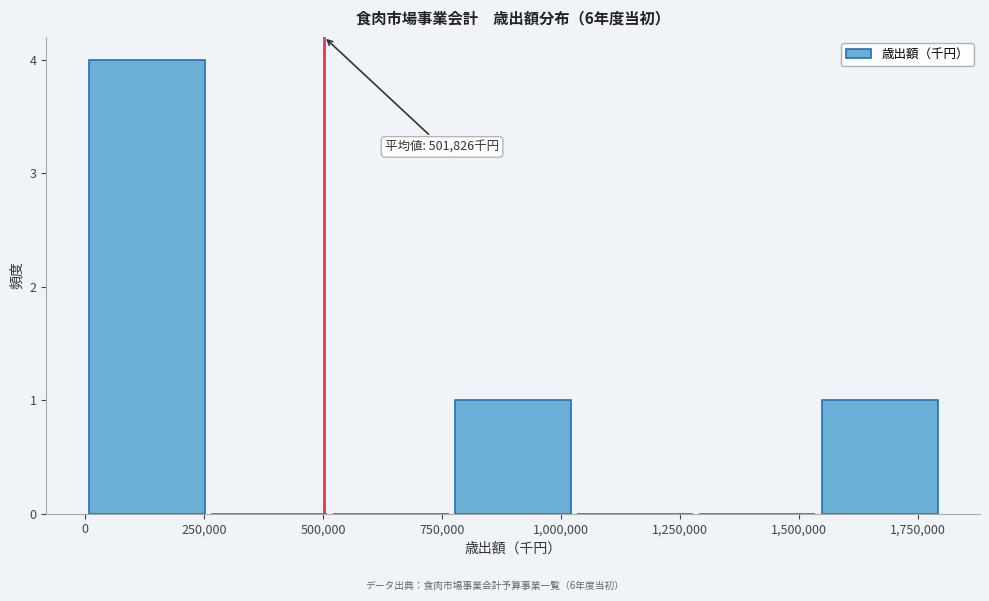

Which range on the x-axis has the tallest bar?

0 to 250000